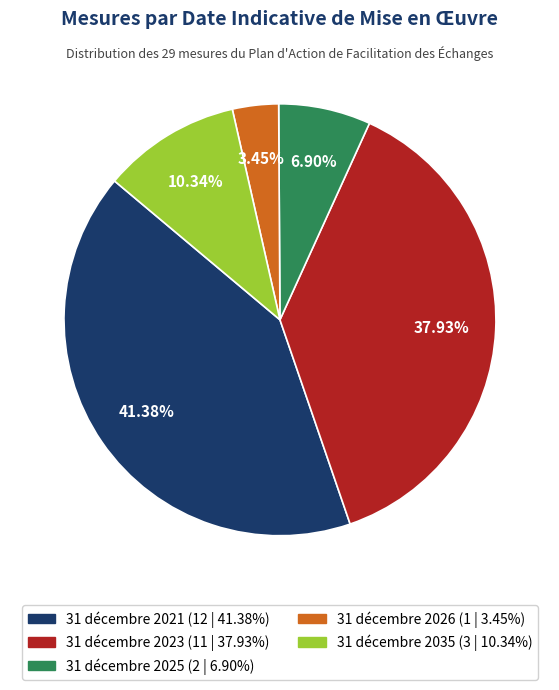

To the nearest percent, what portion does 31 décembre 2026 represent?

3%